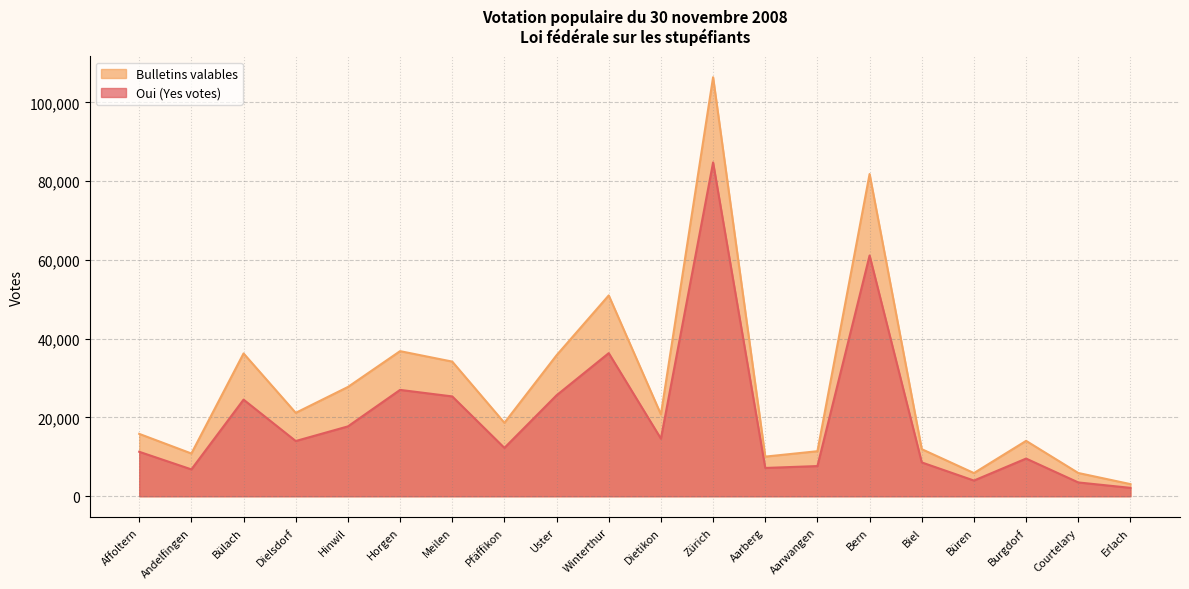

True or false: Bulletins valables and Oui (Yes votes) intersect in this chart.

False